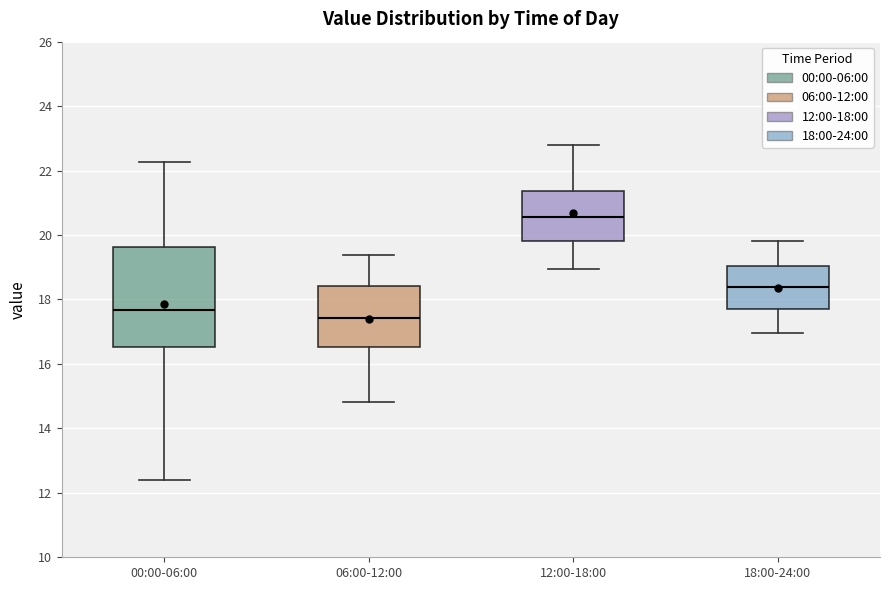

Reading left to right, read every box against the y-axis: the position of its median line, the range the box covers, and the ends of its whiskers. The values are not printed on the chart, so give them approximately, as read against the axis.

00:00-06:00: median 17.6, box 16.6 to 19.6, whiskers 12.4 to 22.2
06:00-12:00: median 17.4, box 16.6 to 18.4, whiskers 14.8 to 19.4
12:00-18:00: median 20.6, box 19.8 to 21.4, whiskers 19.0 to 22.8
18:00-24:00: median 18.4, box 17.8 to 19.0, whiskers 17.0 to 19.8